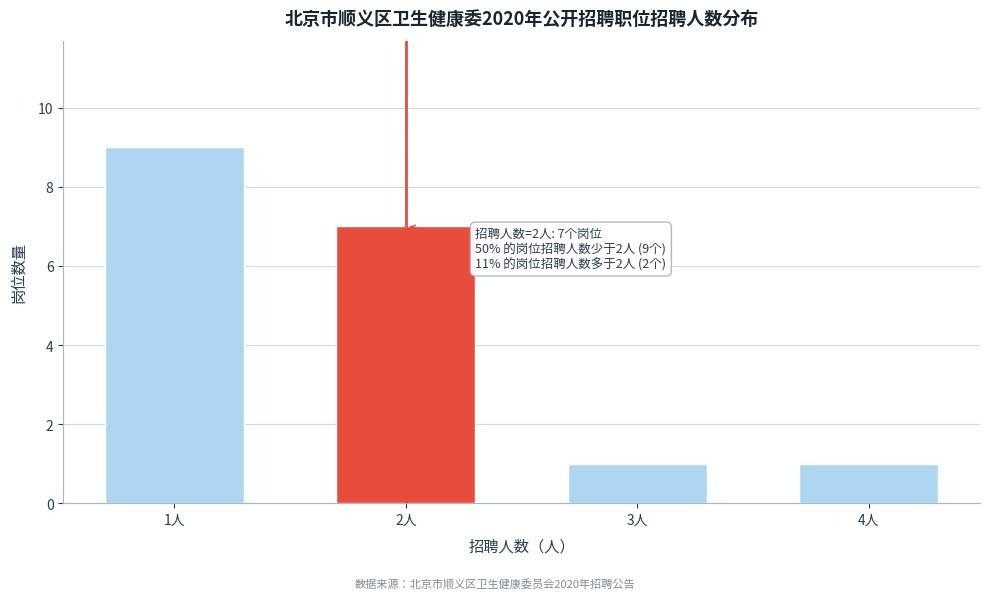

Reading left to right, extract all data points from this chart.

9	7	1	1